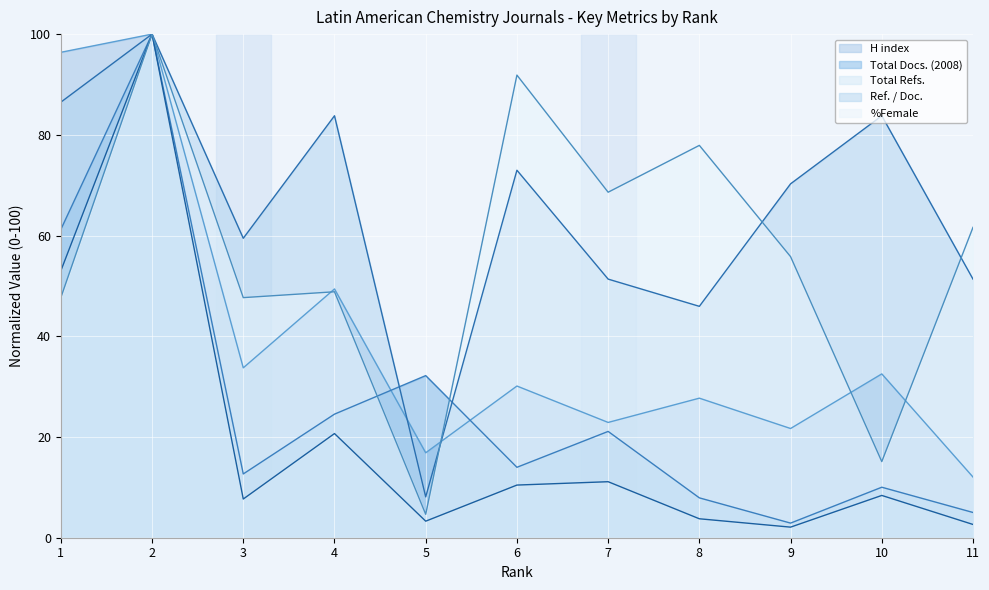

How many data points in Total Docs. (2008) are less than 13?

5